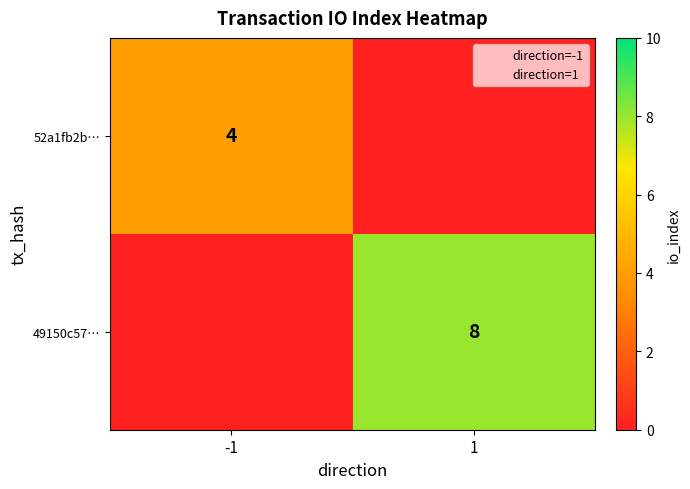

The 52a1fb2b… series shows 6 at -1. True or false?

False